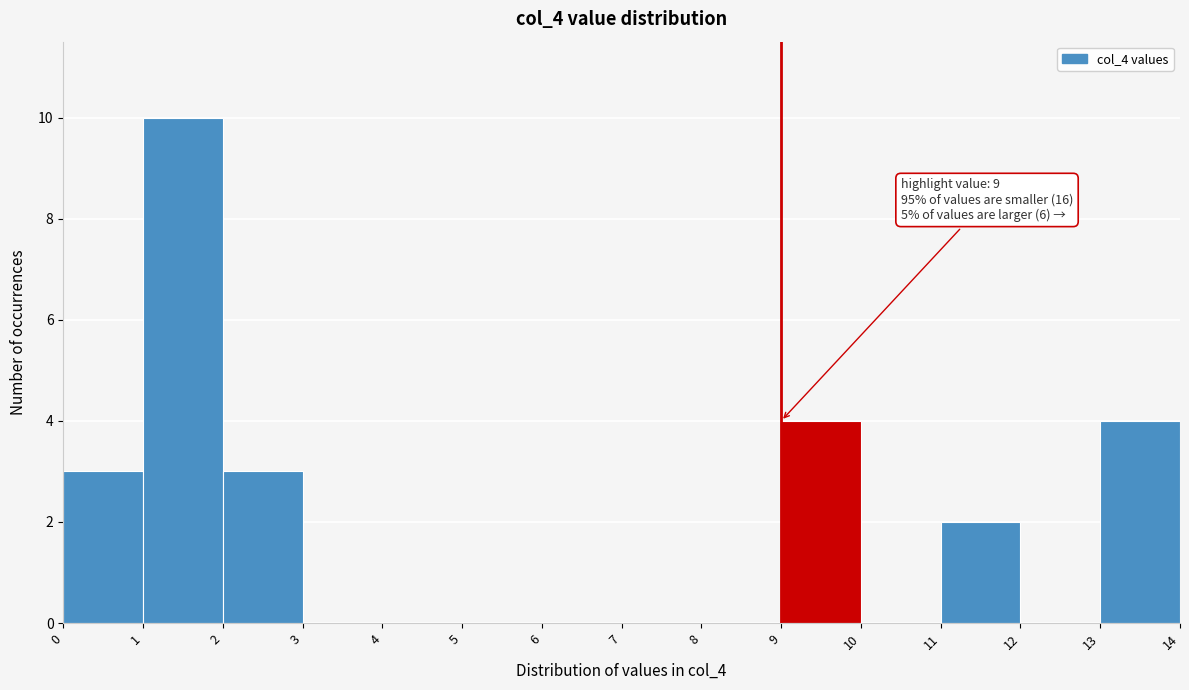

Which range on the x-axis has the tallest bar?

1 to 2